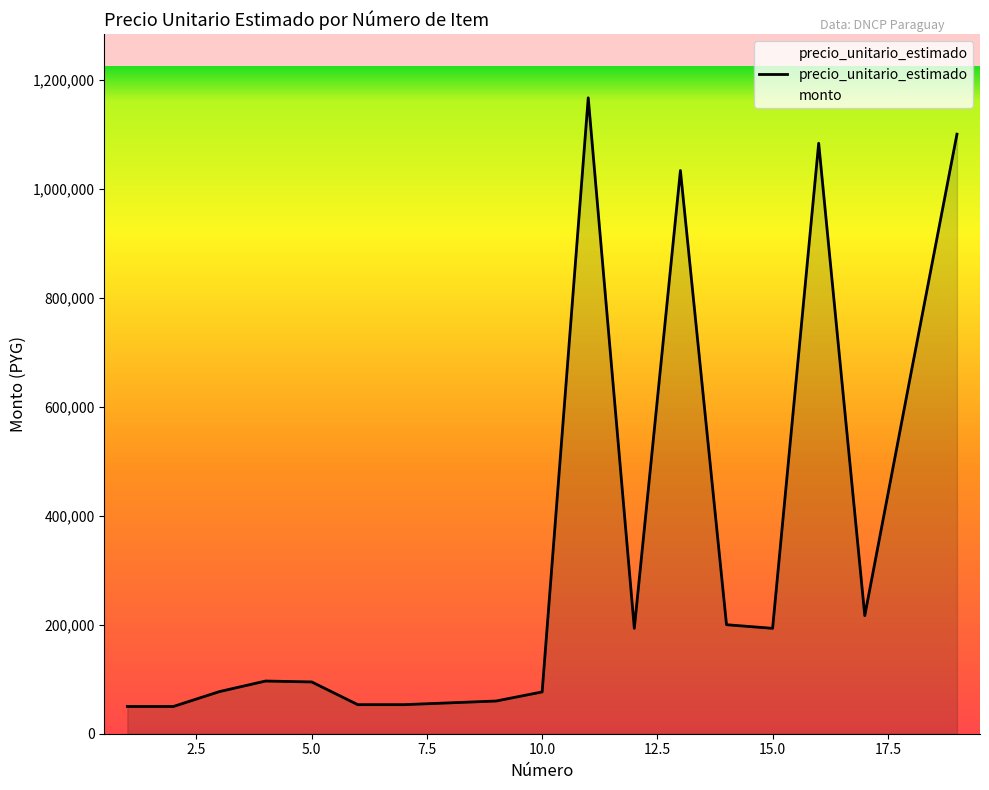

Which category has the lowest value across all series?

1